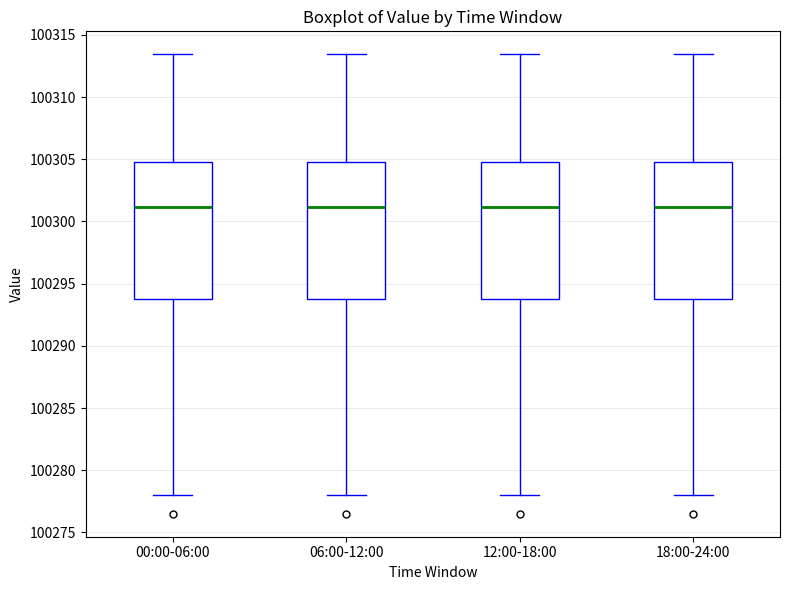

Reading left to right, read every box against the y-axis: the position of its median line, the range the box covers, and the ends of its whiskers. The values are not printed on the chart, so give them approximately, as read against the axis.

00:00-06:00: median 100301.0, box 100293.5 to 100305.0, whiskers 100278.0 to 100313.5
06:00-12:00: median 100301.0, box 100293.5 to 100305.0, whiskers 100278.0 to 100313.5
12:00-18:00: median 100301.0, box 100293.5 to 100305.0, whiskers 100278.0 to 100313.5
18:00-24:00: median 100301.0, box 100293.5 to 100305.0, whiskers 100278.0 to 100313.5